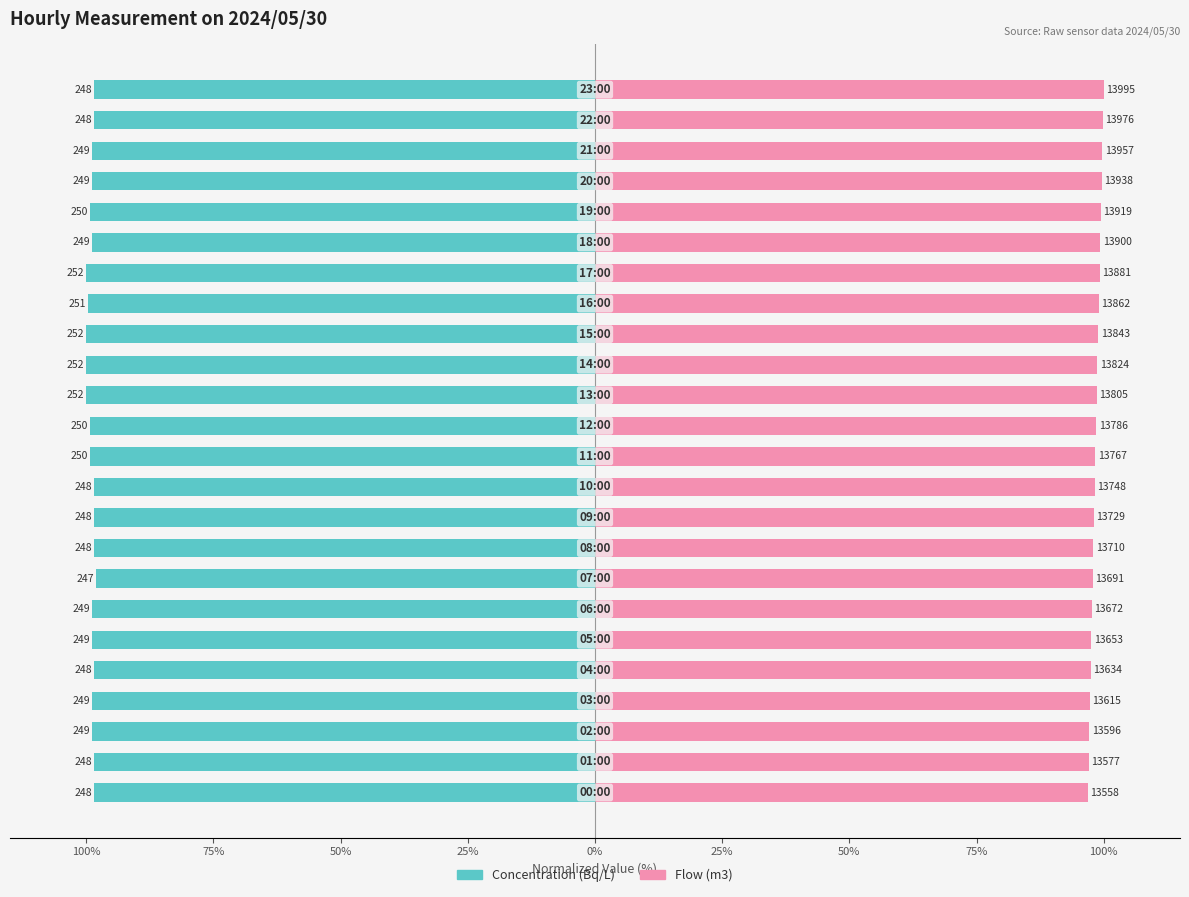

How many data points in Flow (m3) are less than 98?

9